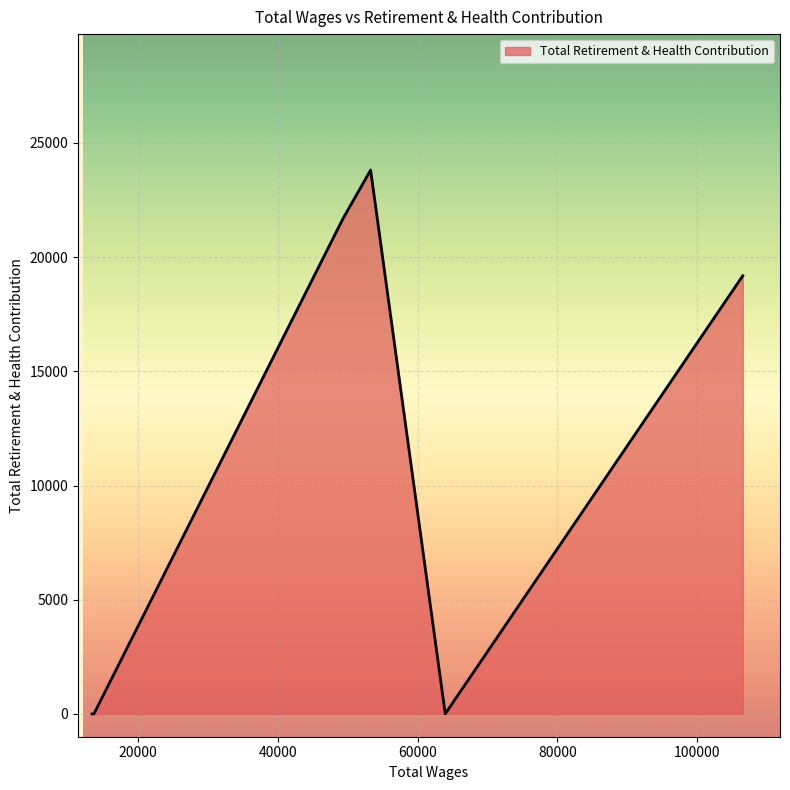

How many interior local peaks (higher than both neighbors) does the data have?

1